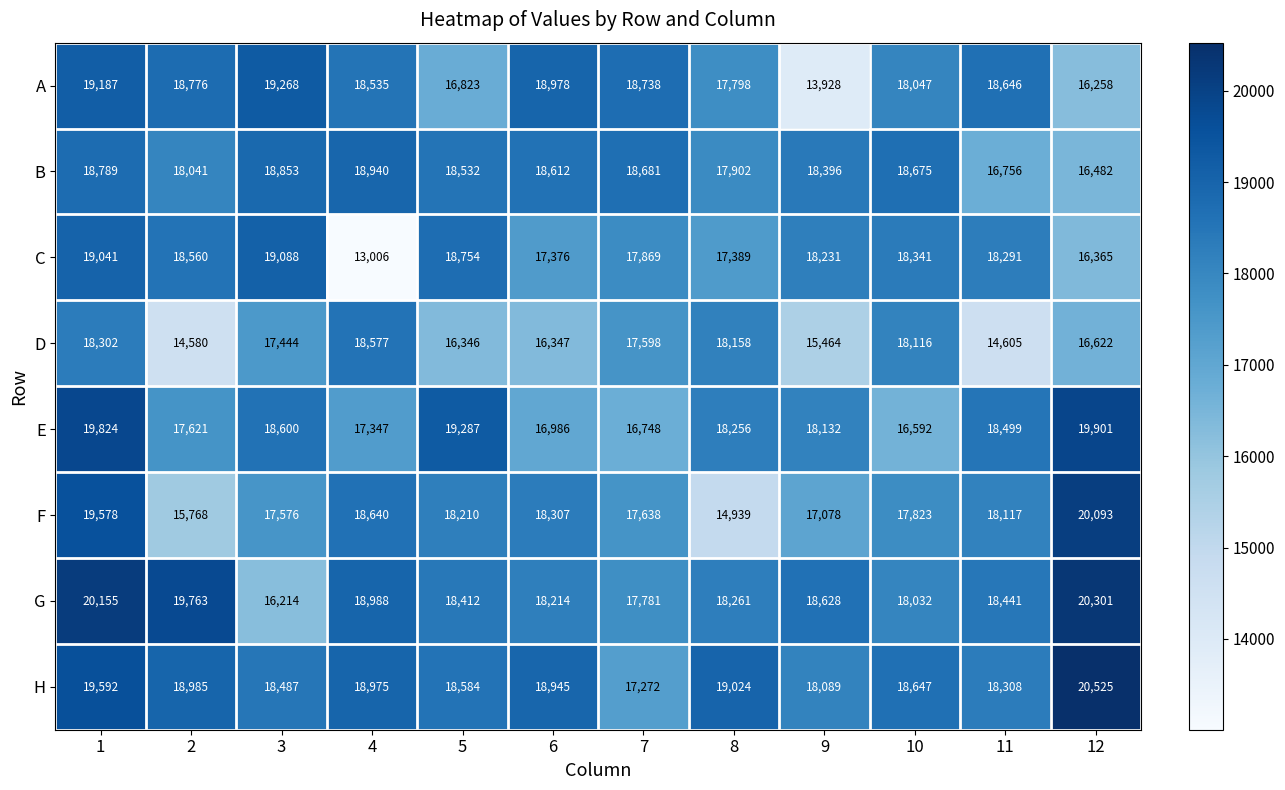

What is the difference between the highest and lowest values at 7?

1990